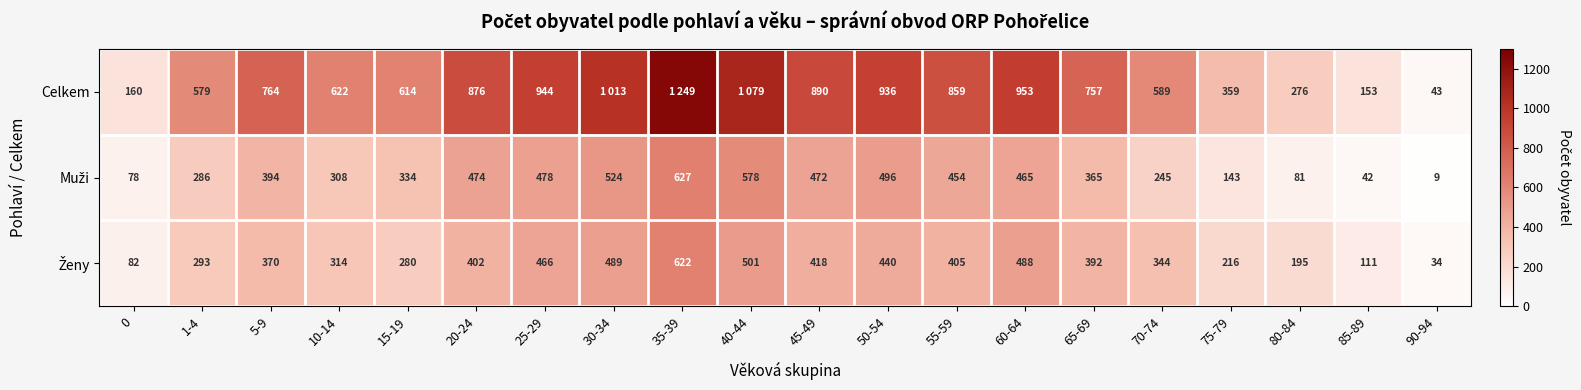

At which category does the chart reach its minimum across all series?

90-94